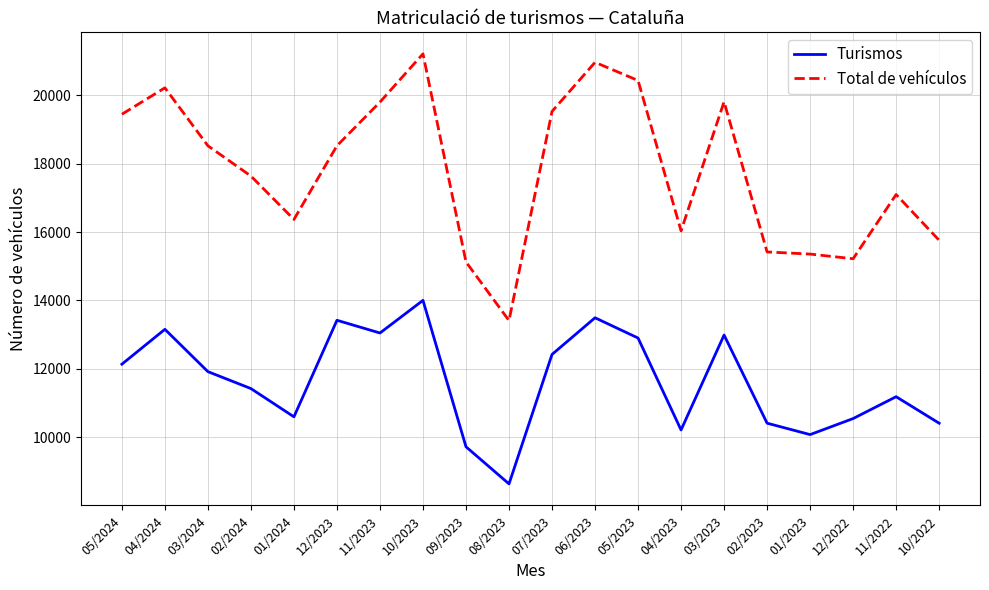

At which category is the sum across all series the highest?

10/2023